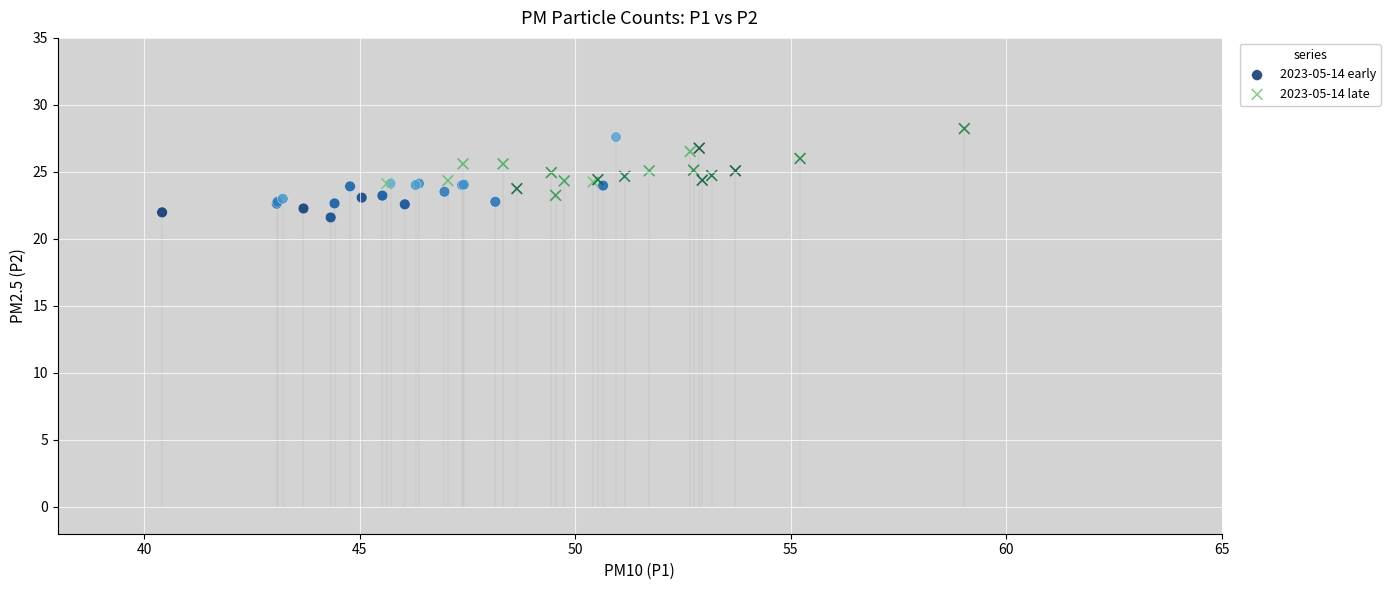

Which series contains the lowest Y value?

2023-05-14 early